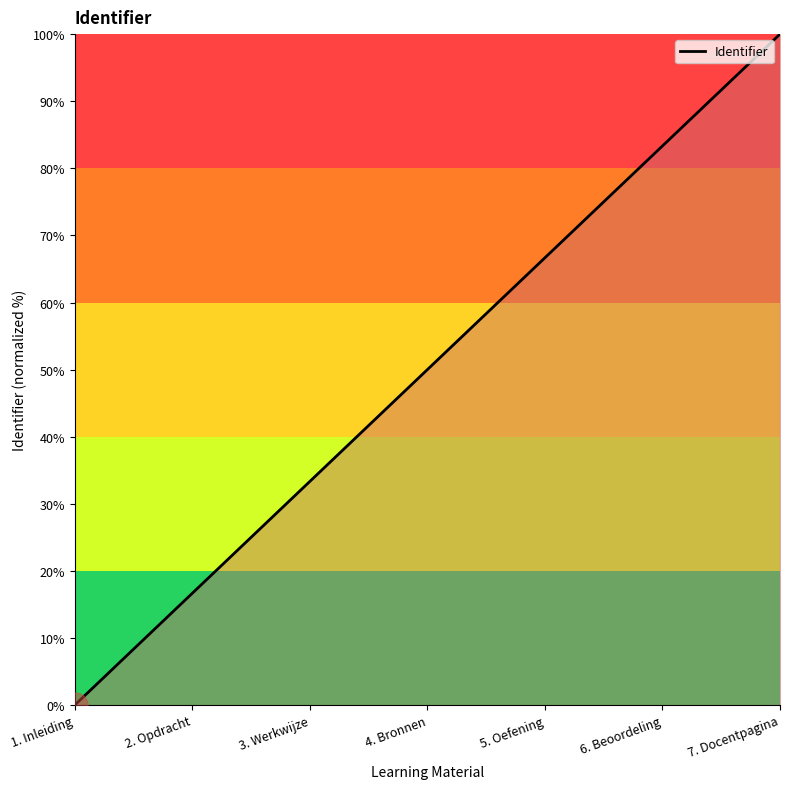

True or false: the data has more than 2 interior local peaks.

False